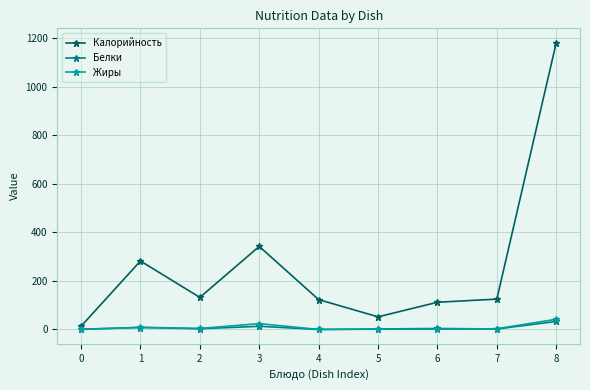

Which series has the largest total across all categories?

Калорийность